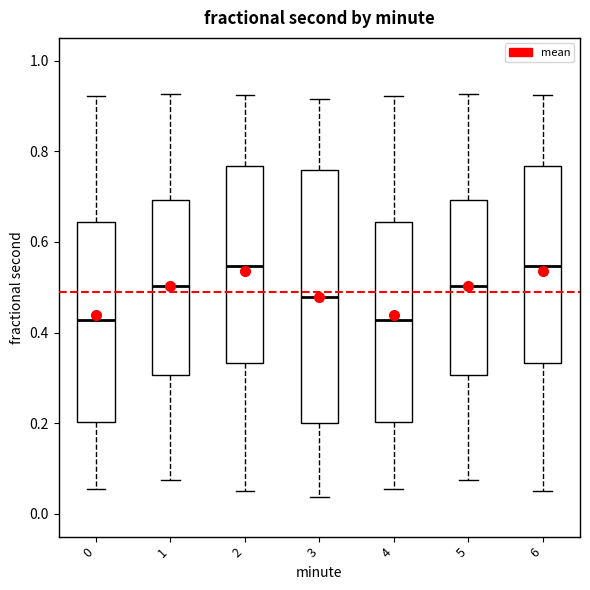

Reading left to right, read every box against the y-axis: the position of its median line, the range the box covers, and the ends of its whiskers. The values are not printed on the chart, so give them approximately, as read against the axis.

0: median 0.42, box 0.20 to 0.64, whiskers 0.06 to 0.92
1: median 0.50, box 0.30 to 0.70, whiskers 0.08 to 0.92
2: median 0.54, box 0.34 to 0.76, whiskers 0.06 to 0.92
3: median 0.48, box 0.20 to 0.76, whiskers 0.04 to 0.92
4: median 0.42, box 0.20 to 0.64, whiskers 0.06 to 0.92
5: median 0.50, box 0.30 to 0.70, whiskers 0.08 to 0.92
6: median 0.54, box 0.34 to 0.76, whiskers 0.06 to 0.92